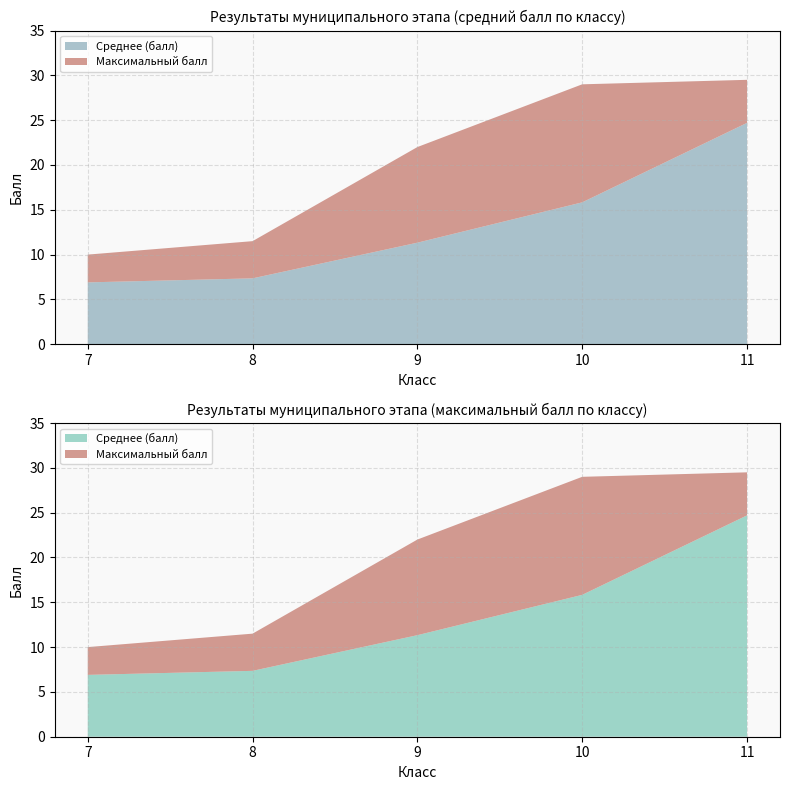

Reading right to left, extract all data points from this chart.

Среднее (балл): 11=24.7	10=15.8	9=11.3	8=7.3	7=6.9
Максимальный балл: 11=29.5	10=29.0	9=22.0	8=11.5	7=10.0